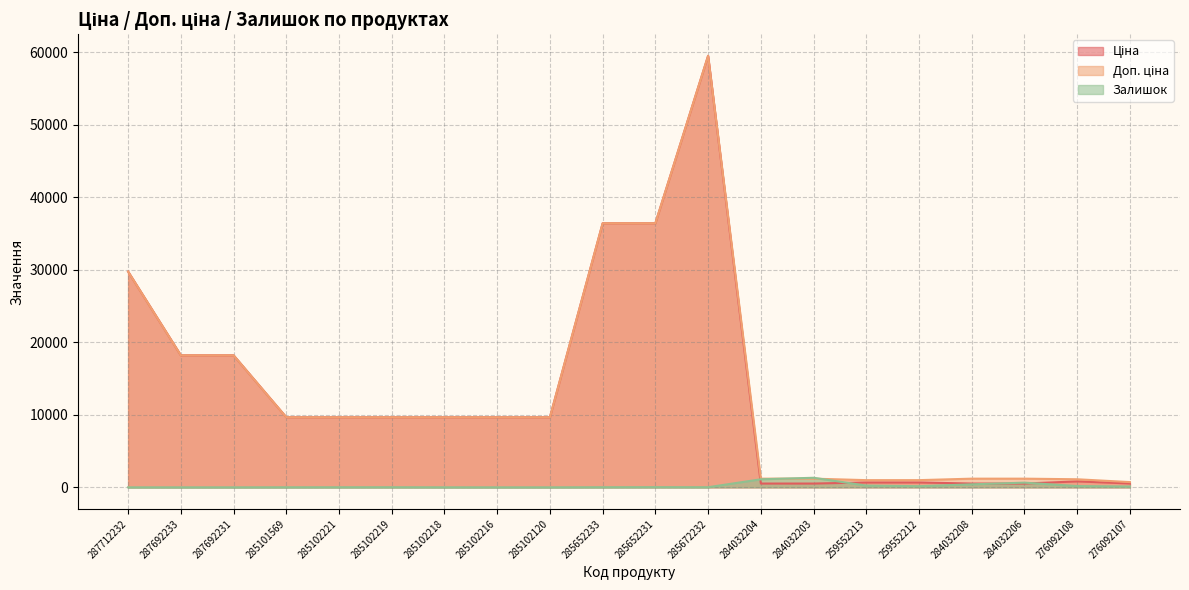

What is the difference between the highest and lowest values at 259552212?

835.7